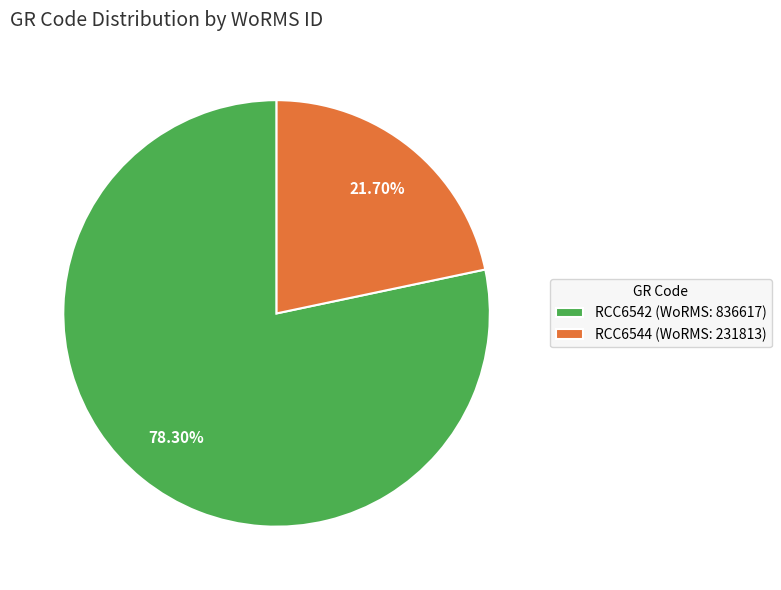

To the nearest percent, what is the average slice percentage?

50%